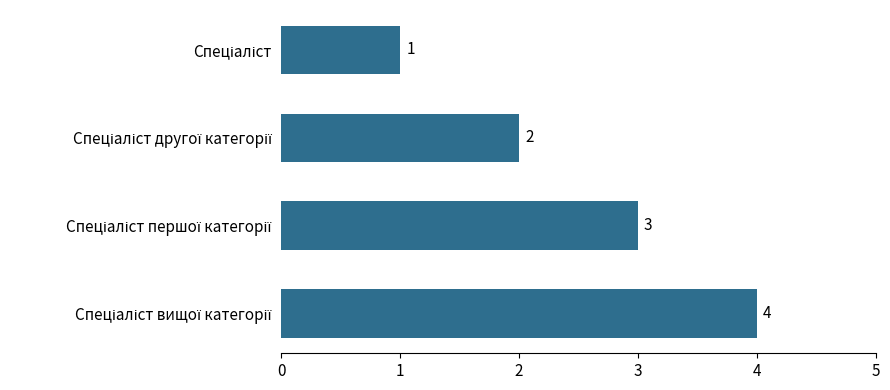

How many values are between 2 and 4?

3